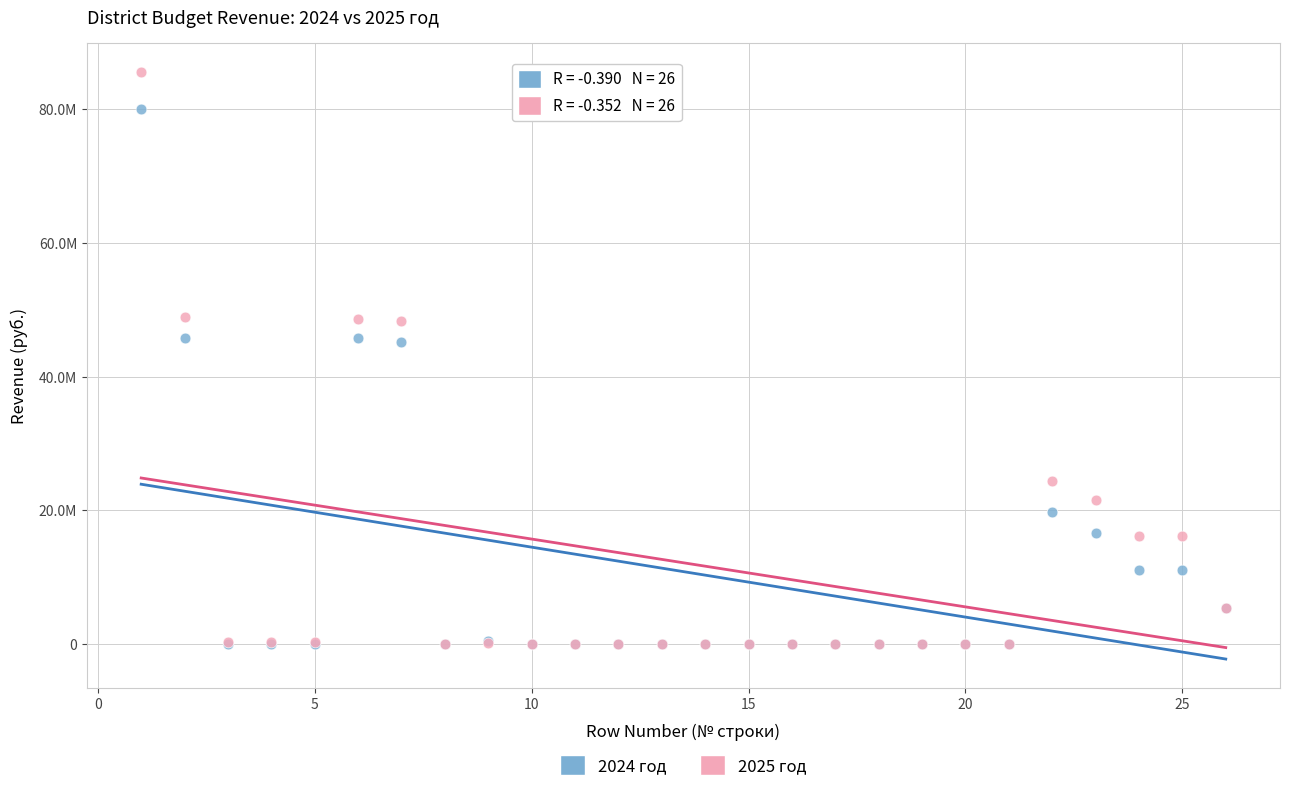

What are all the series names shown in the legend?

2024 год, 2025 год